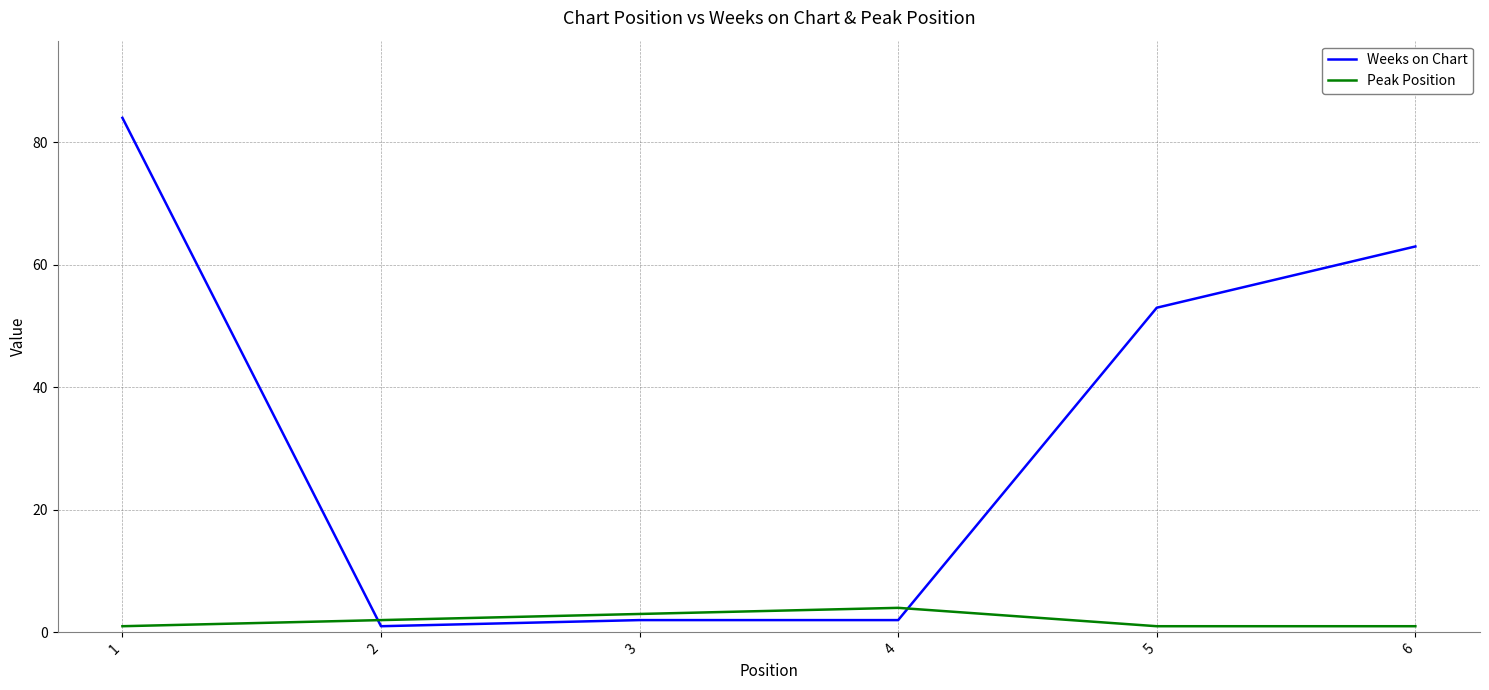

Reading right to left, what are all the values shown in this chart?

Weeks on Chart: 63	53	2	2	1	84
Peak Position: 1	1	4	3	2	1